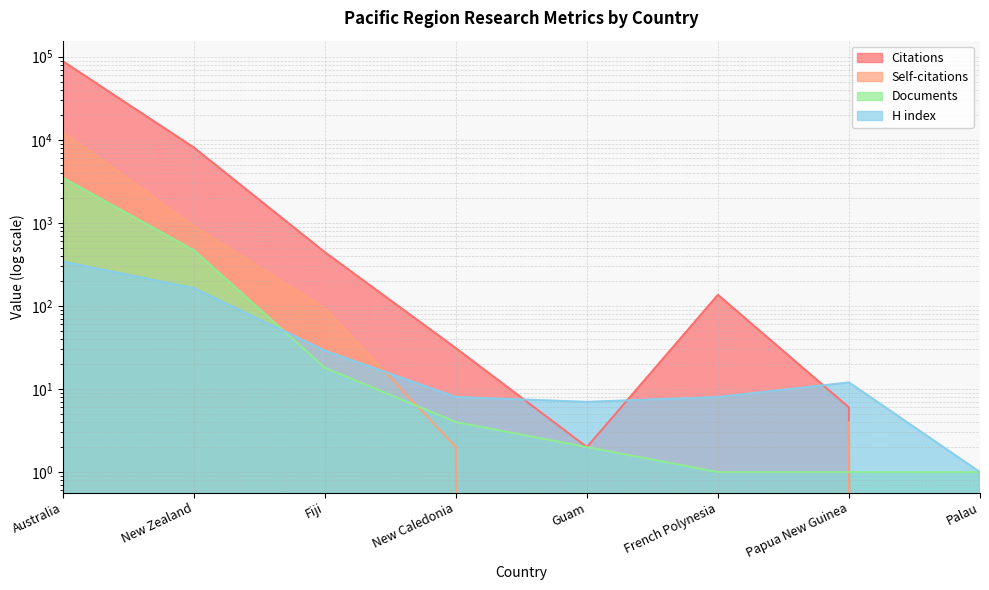

What is the difference between the Self-citations values at Palau and Australia?

12475